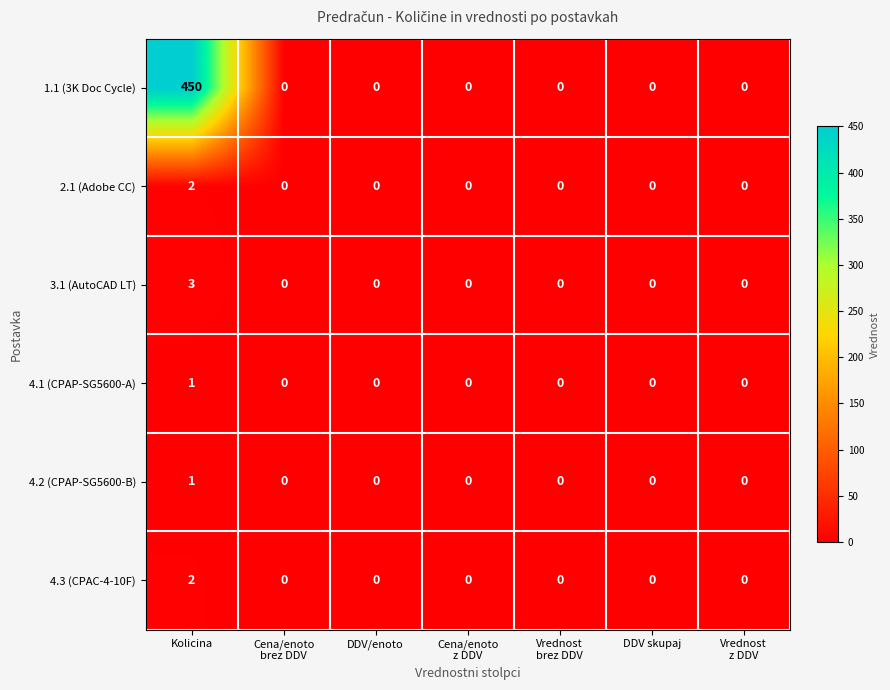

The value of 4.3 (CPAC-4-10F) at Kolicina is 2. True or false?

True